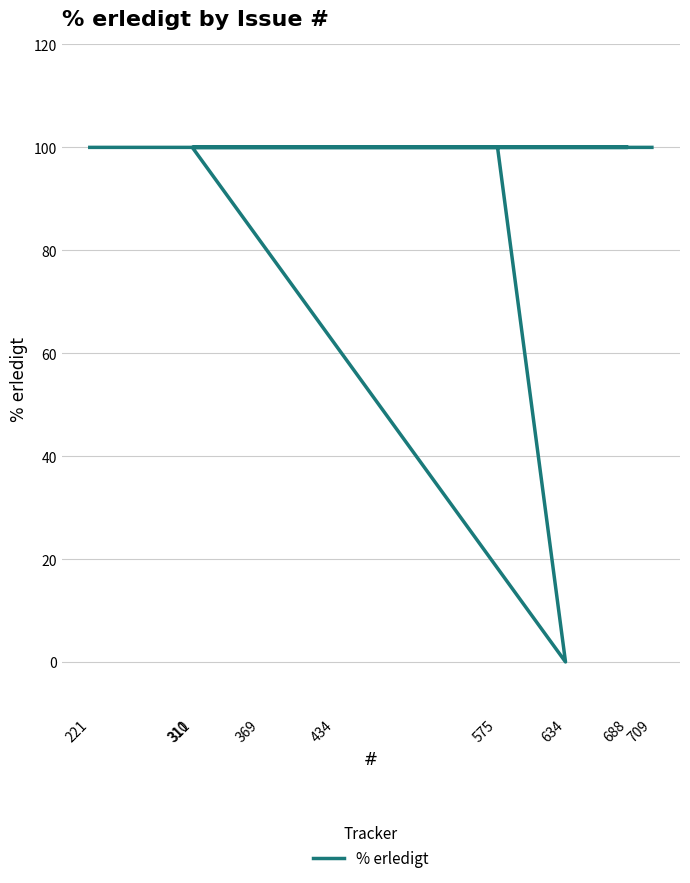

Rank the categories by value from lowest to highest.

634, 709, 369, 310, 575, 434, 311, 688, 221